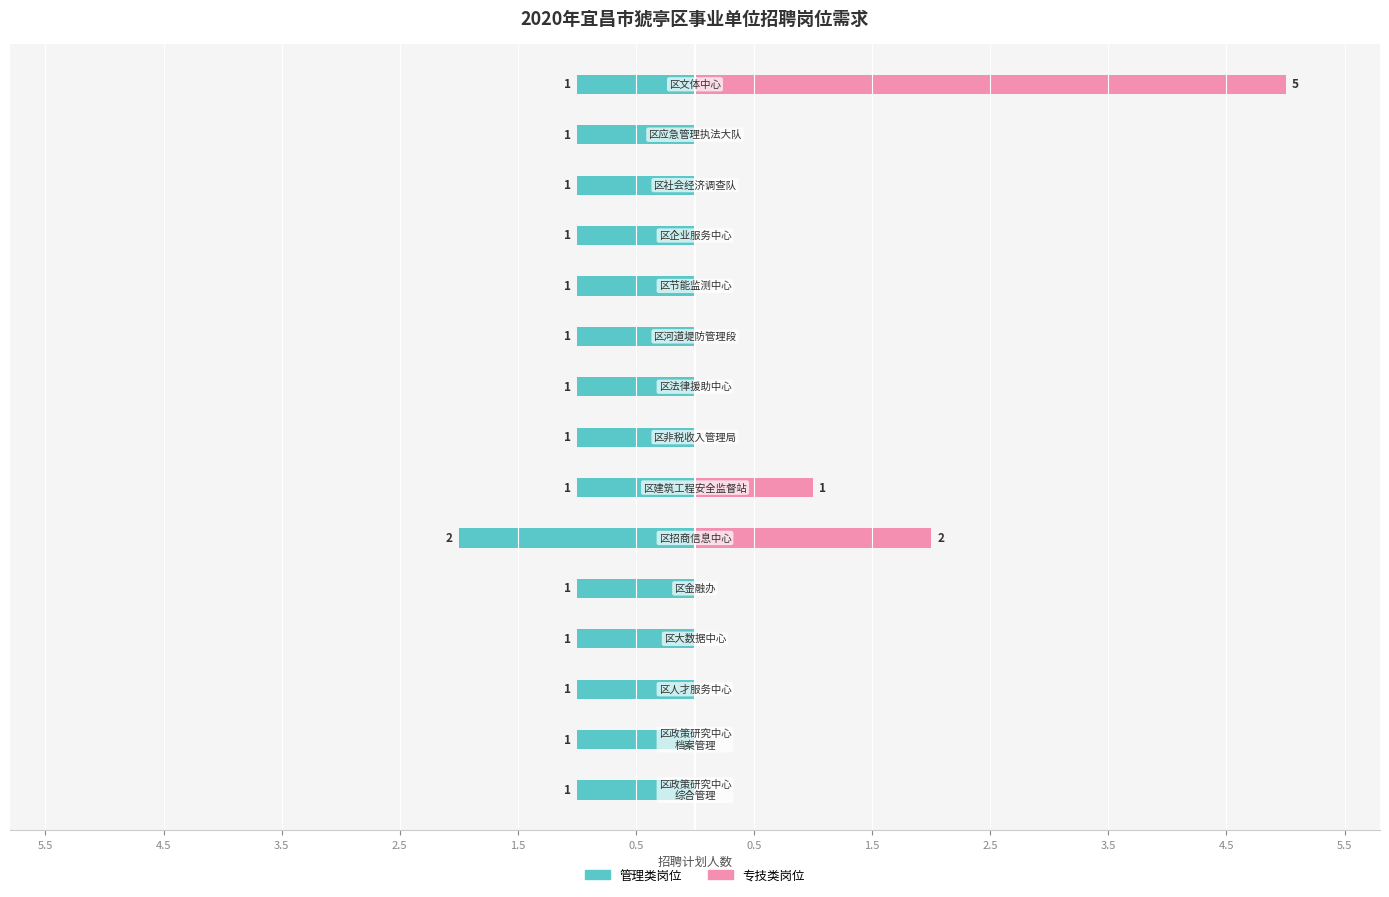

What is the difference between the maximum and minimum values in the 管理类岗位 series?

1